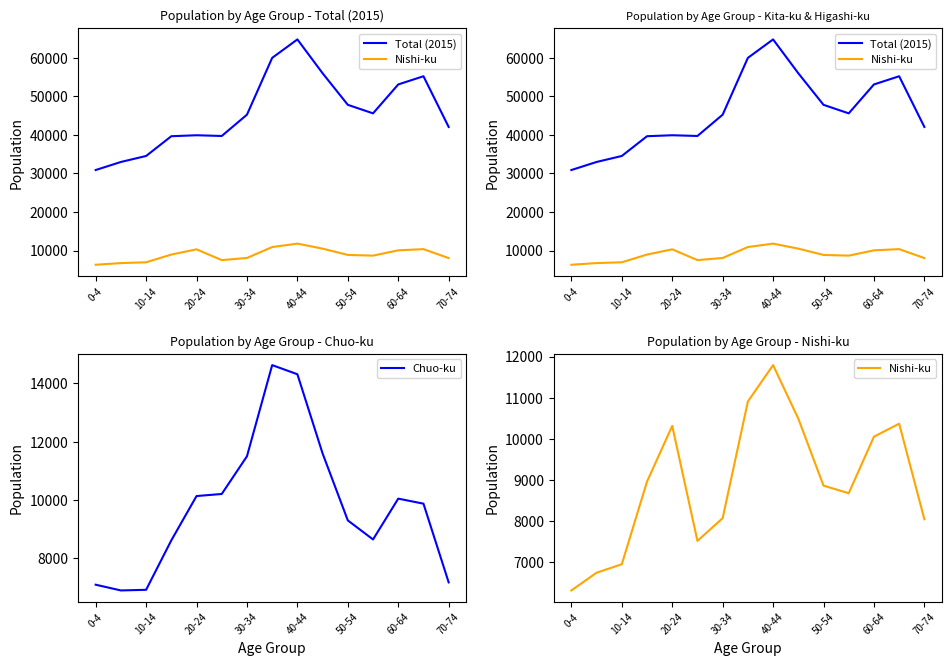

At which category is the sum across all series the highest?

40-44